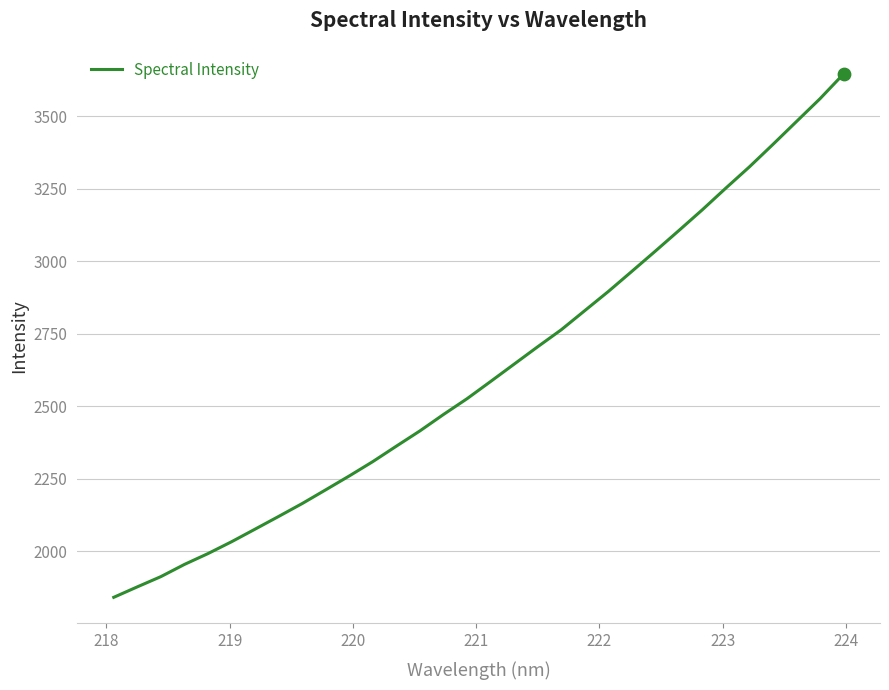

What is the difference between the maximum and minimum values?

1805.8